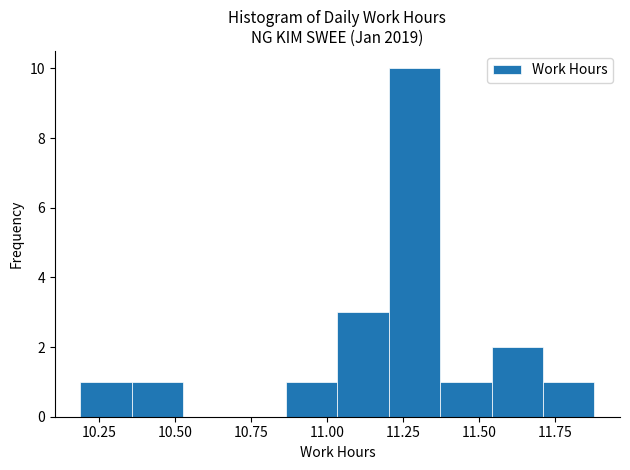

Read against the x-axis, roughly where is the centre of the tallest bar?

11.30